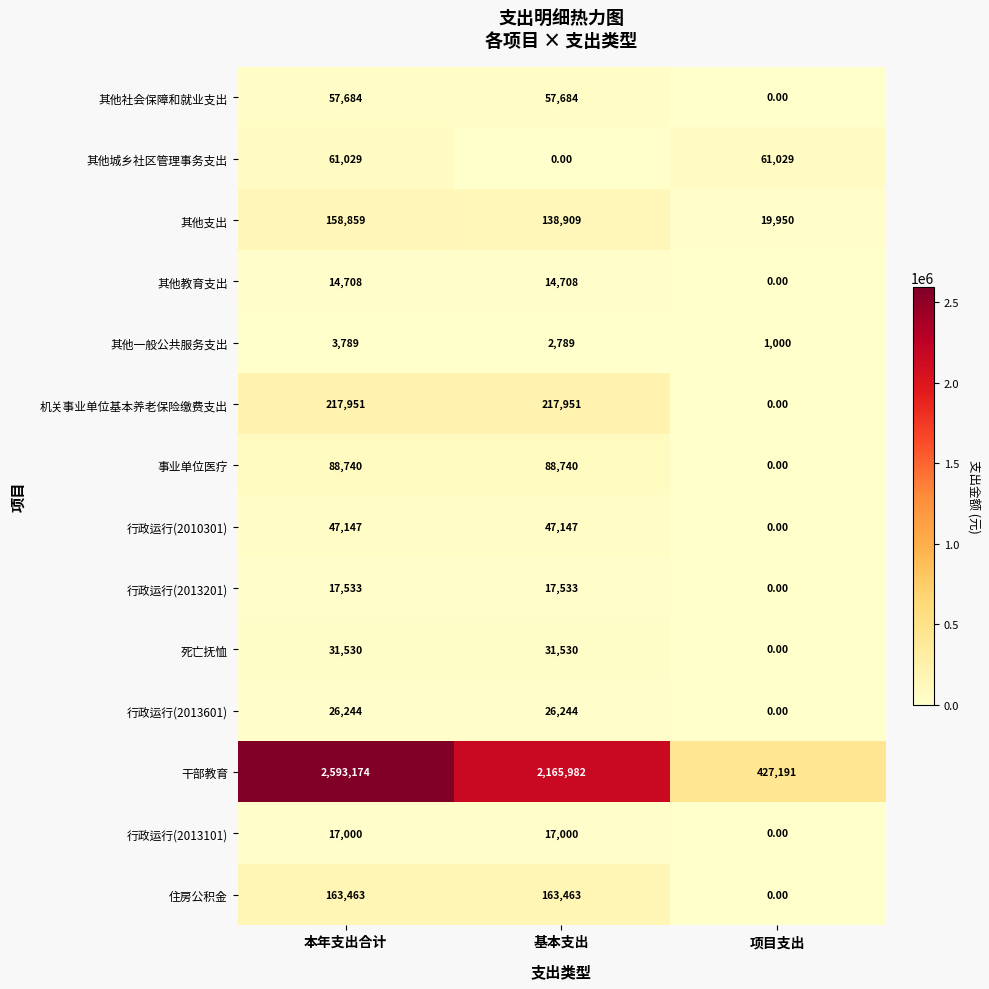

Is the value of 事业单位医疗 at 基本支出 greater than the value of 行政运行(2013101) at 基本支出?

Yes